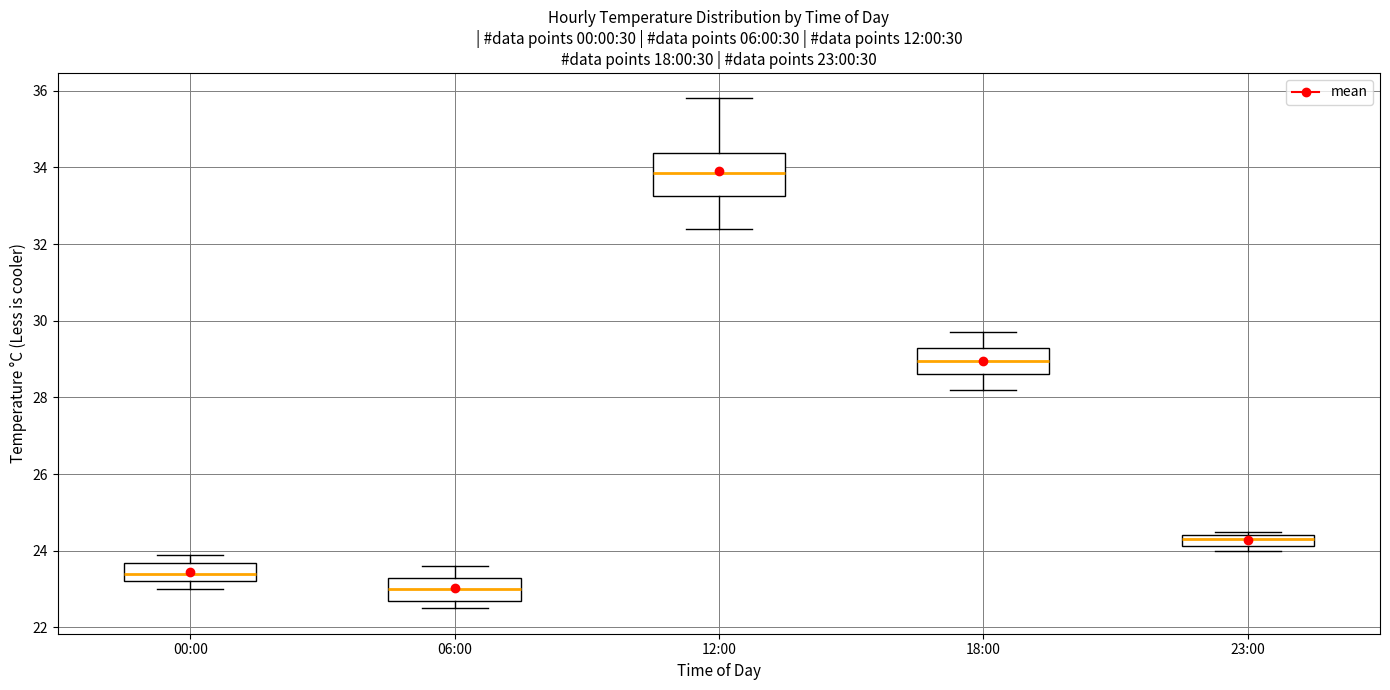

Which box is the tallest, from its lower edge to its upper edge?

12:00